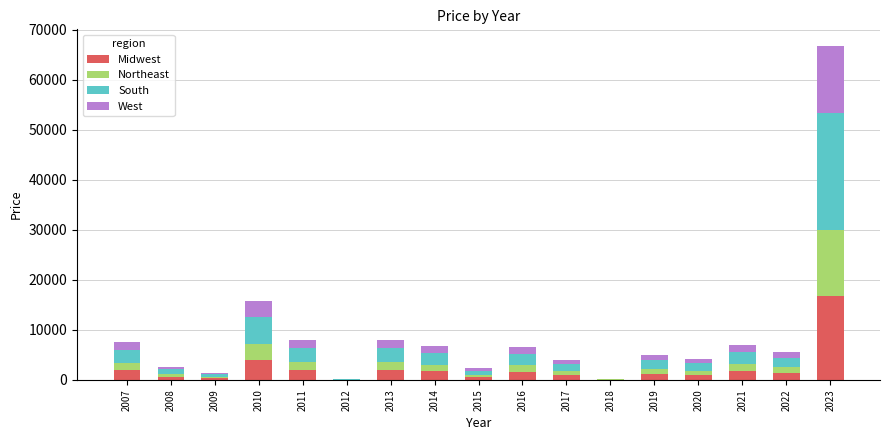

Is it true that Midwest equals 1000.0 at 2017?

True